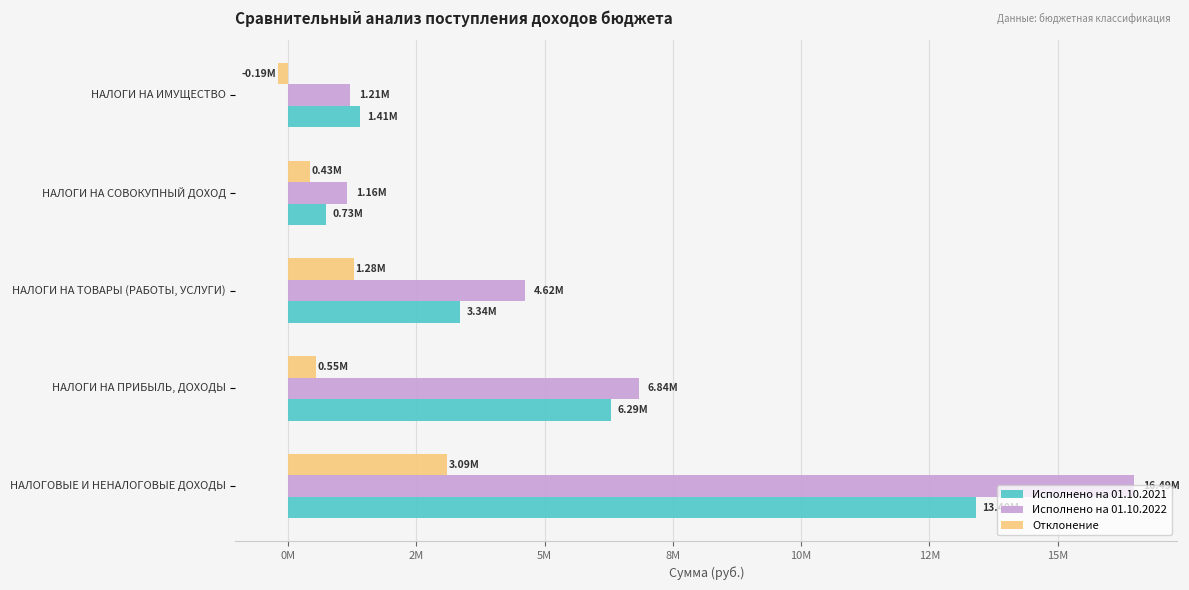

Rank the series by their average value, from lowest to highest.

Отклонение, Исполнено на 01.10.2021, Исполнено на 01.10.2022